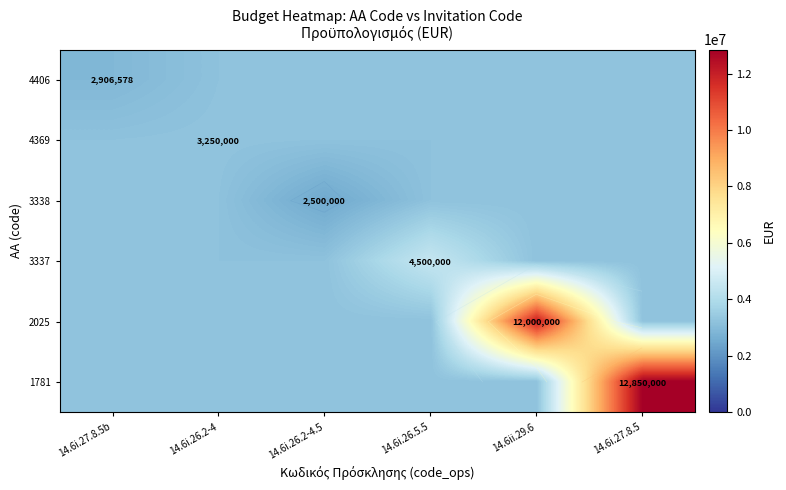

Which label corresponds to the largest value in the chart?

14.6i.27.8.5